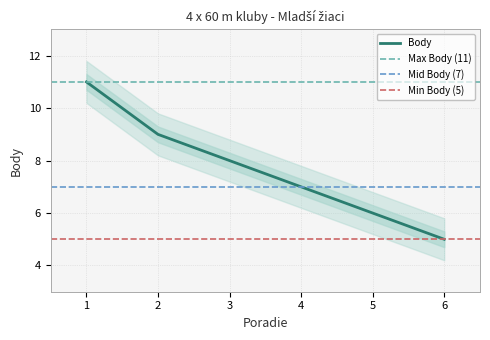

What is the sum of the values at 2 and 1?

20